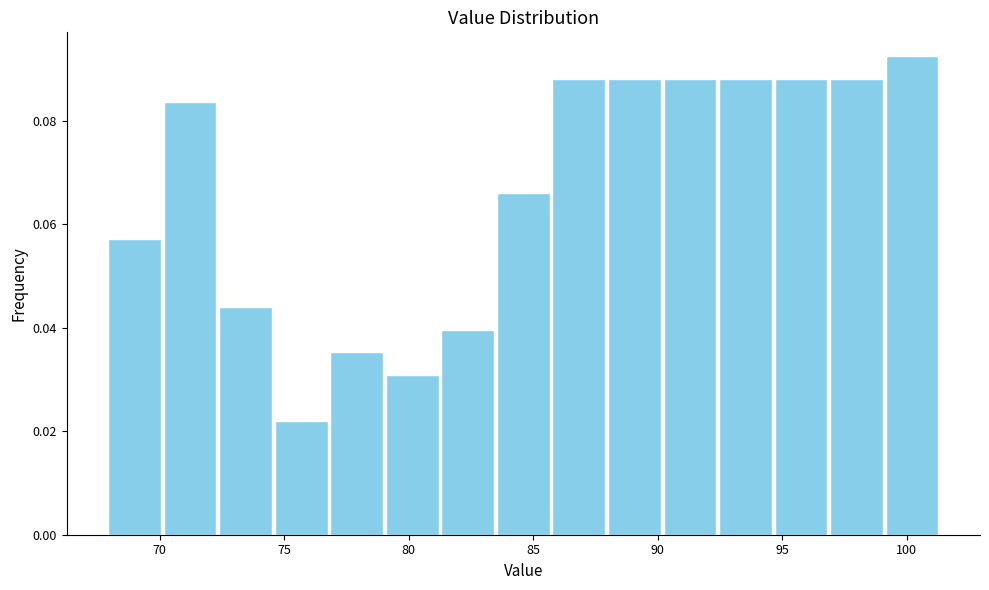

Reading left to right, transcribe this chart: for each bar, give the range it covers on the x-axis and its height. Neither the bar edges nor the heights are printed on the chart, so give them approximately, as read against the axes.

68.0 to 70.0: 0.058
70.0 to 72.5: 0.084
72.5 to 74.5: 0.044
74.5 to 77.0: 0.022
77.0 to 79.0: 0.036
79.0 to 81.5: 0.030
81.5 to 83.5: 0.040
83.5 to 85.5: 0.066
85.5 to 88.0: 0.088
88.0 to 90.0: 0.088
90.0 to 92.5: 0.088
92.5 to 94.5: 0.088
94.5 to 97.0: 0.088
97.0 to 99.0: 0.088
99.0 to 101.5: 0.092